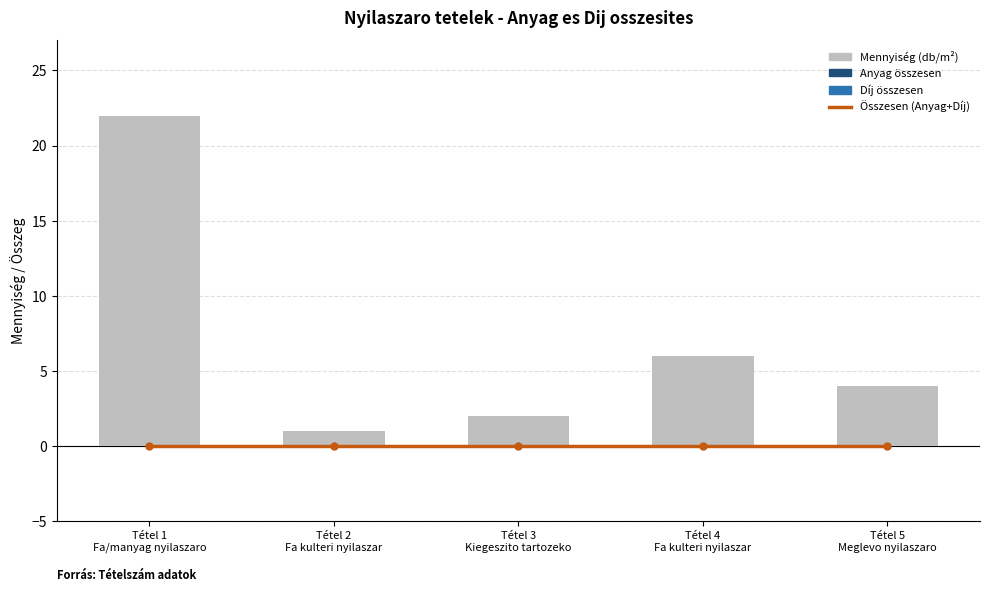

Is the value of Díj összesen at Tétel 1
Fa/manyag nyilaszaro greater than the value of Mennyiség (db/m²) at Tétel 4
Fa kulteri nyilaszar?

No